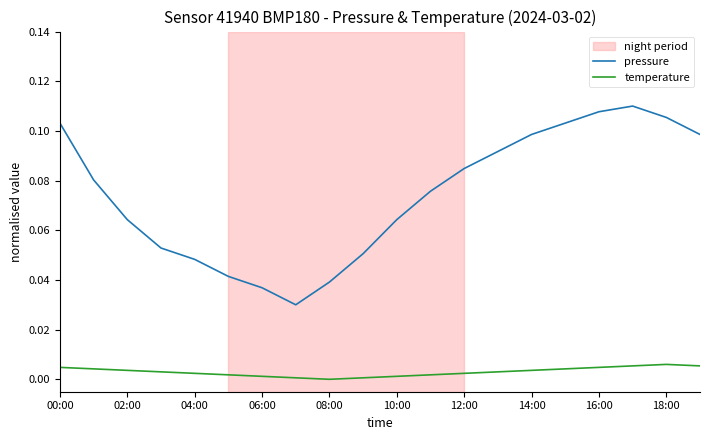

Which series has the widest spread of values?

pressure